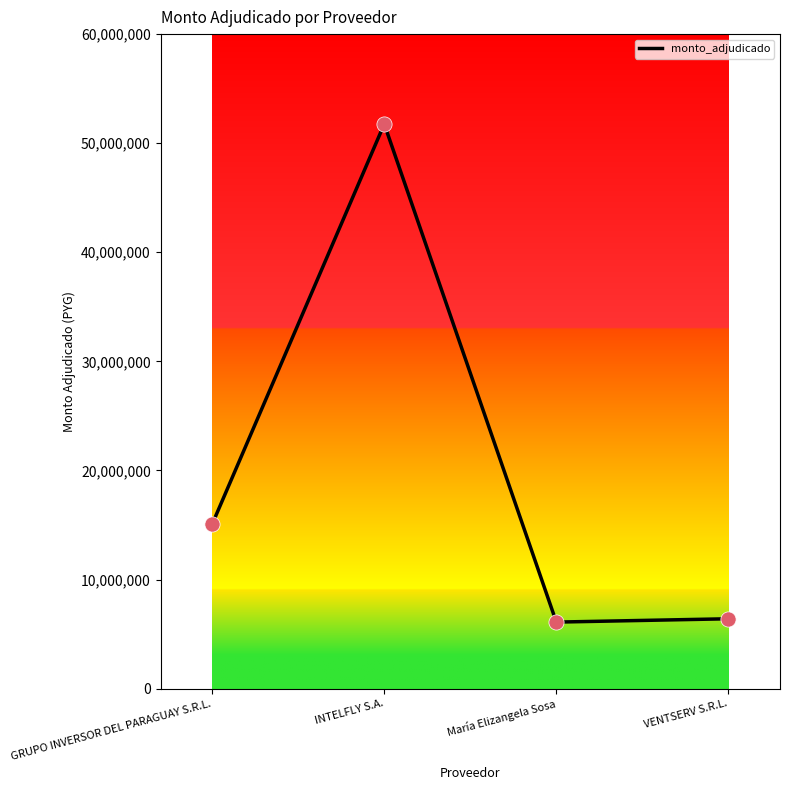

What is the change in value from GRUPO INVERSOR DEL PARAGUAY S.R.L. to María Elizangela Sosa?

-8975000